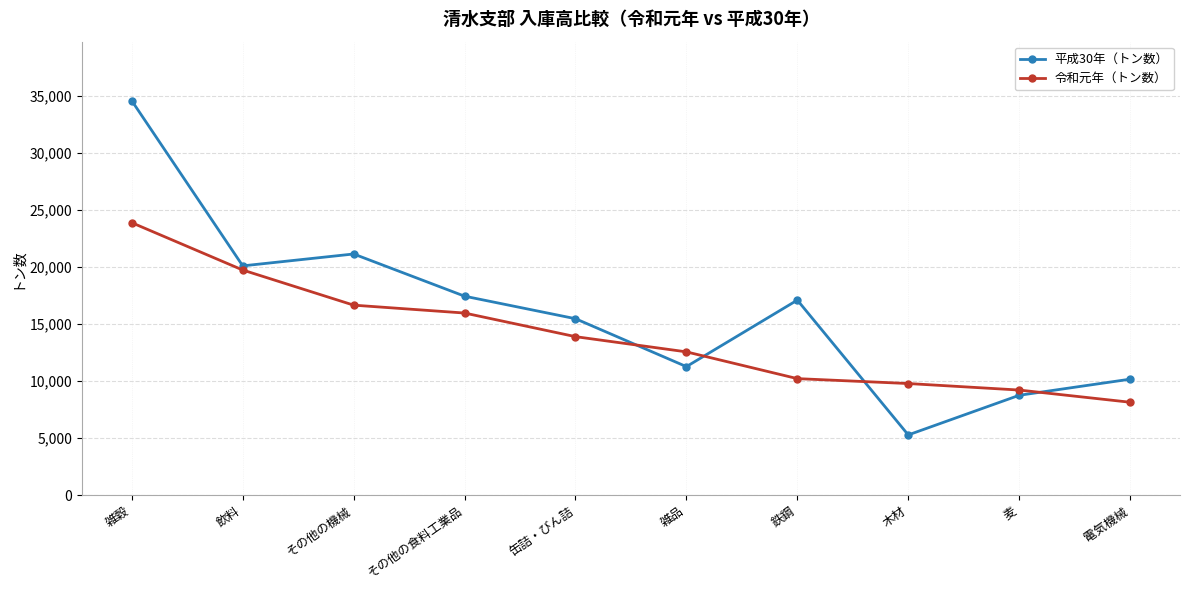

True or false: 令和元年（トン数） has more than 0 interior local peaks.

False